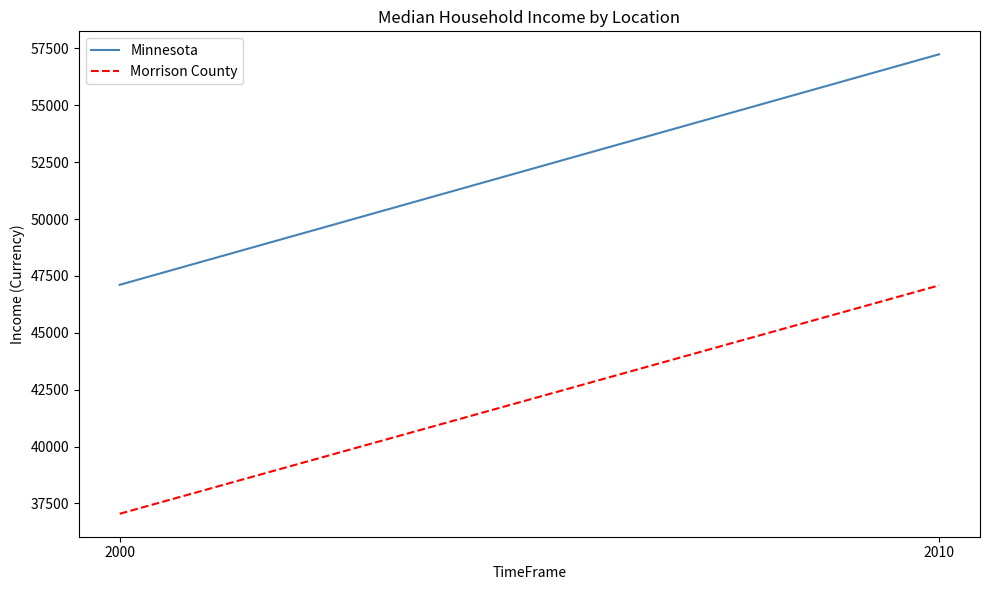

The value of Minnesota at 2010 is 12777. True or false?

False